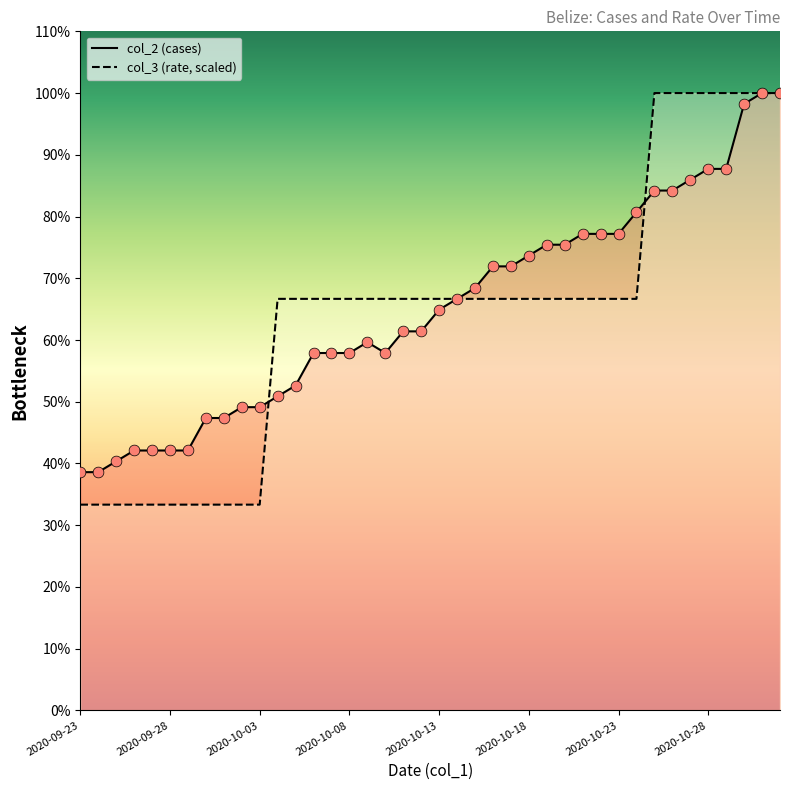

Which series has the widest spread of Y values?

col_3